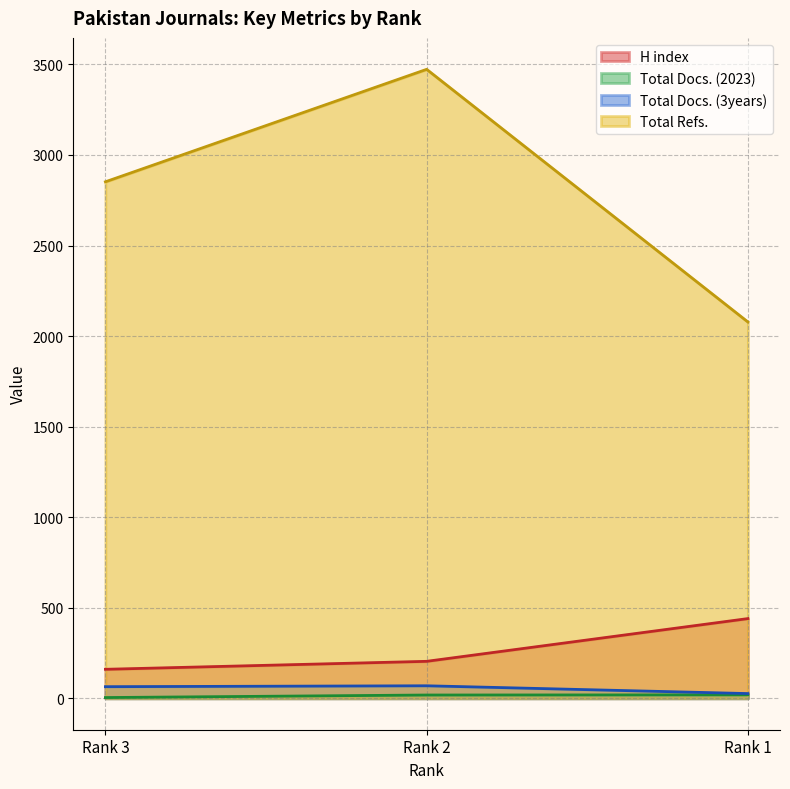

How many H index values are between 160 and 440?

3